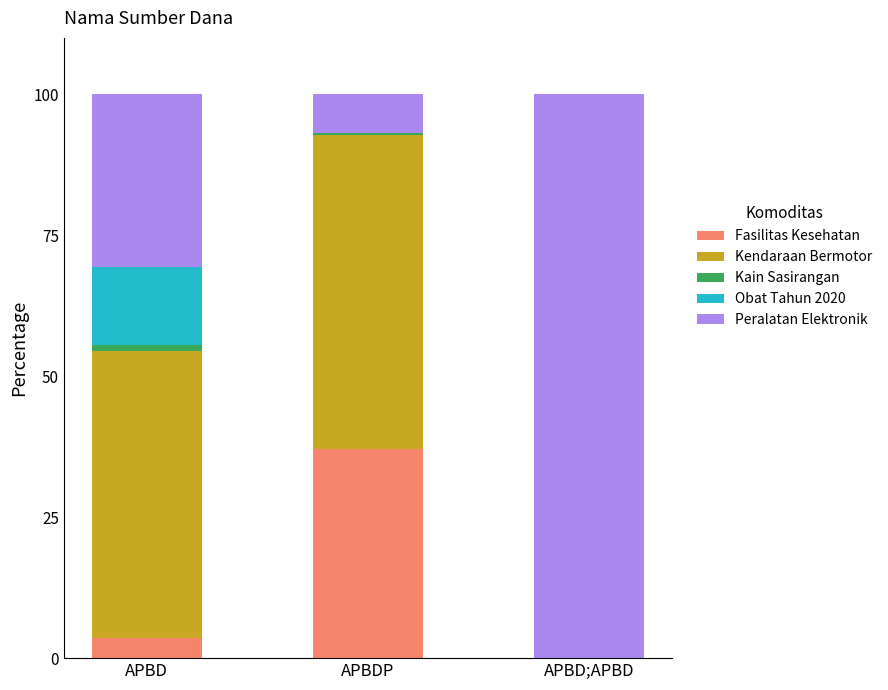

Which series has the widest spread of values?

Peralatan Elektronik